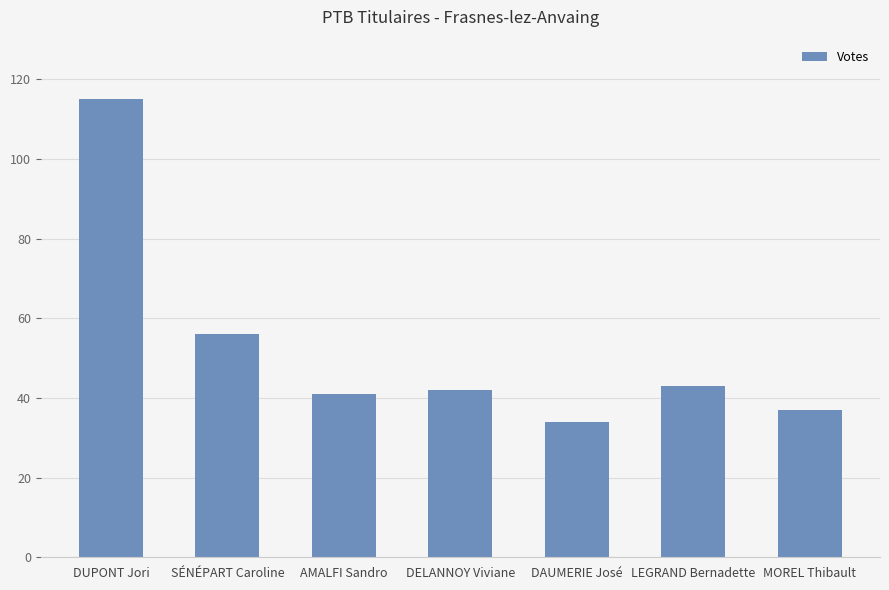

What is the approximate value at MOREL Thibault, to the nearest 10?

40